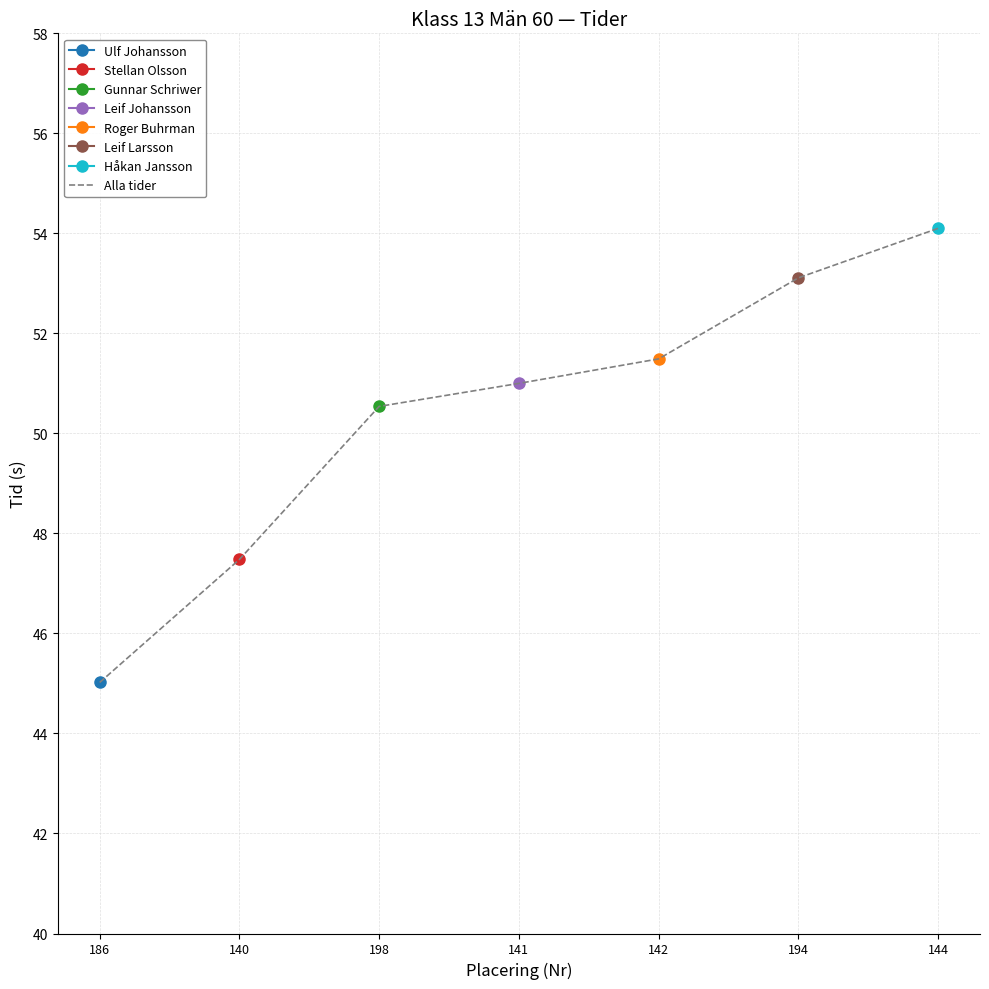

Reading left to right, what are all the values shown in this chart?

186=45.0	140=47.5	198=50.5	141=51.0	142=51.5	194=53.1	144=54.1